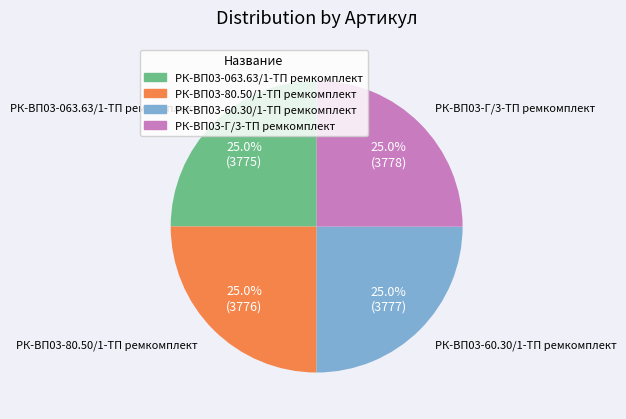

Approximately how many times larger is the value at РК-ВП03-063.63/1-ТП ремкомплект compared to РК-ВП03-60.30/1-ТП ремкомплект?

1.0